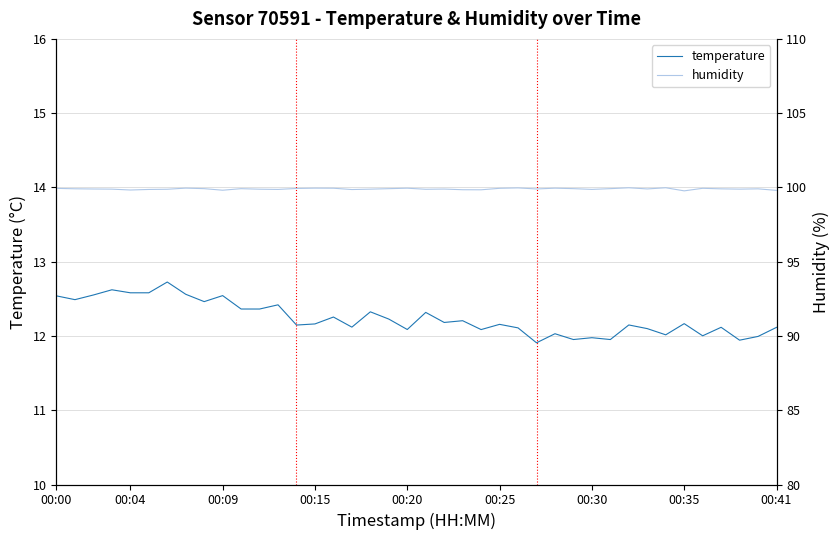

Which series has the largest total across all categories?

humidity